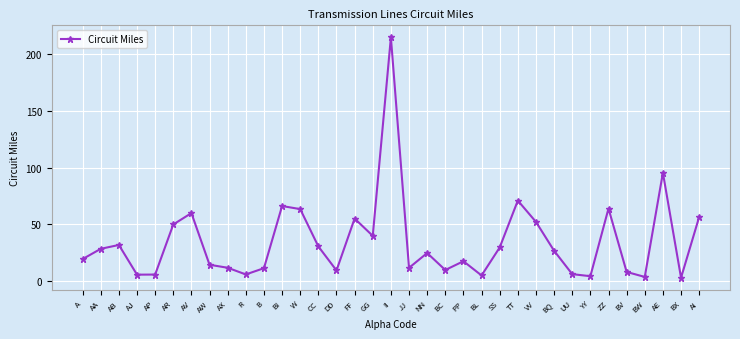

The chart shows a value of 33.5 at W. True or false?

False